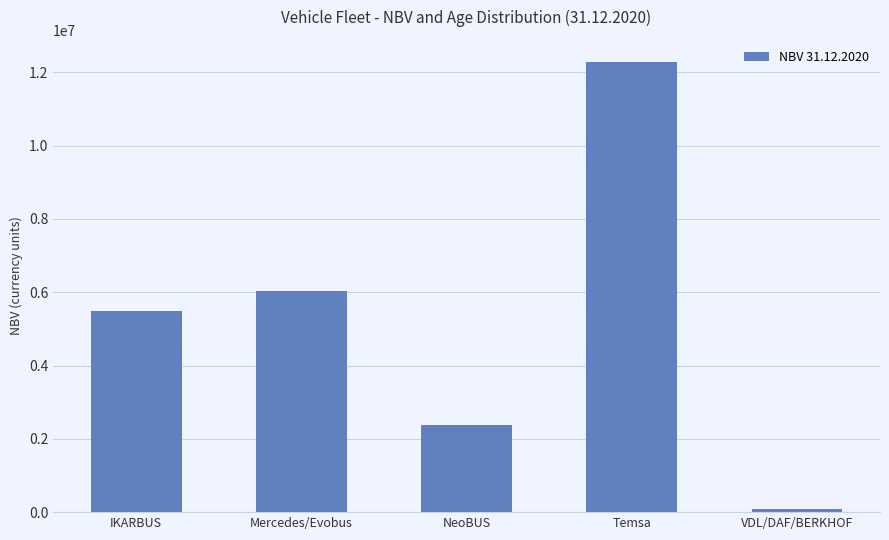

What is the maximum value shown in the chart?

12271671.5